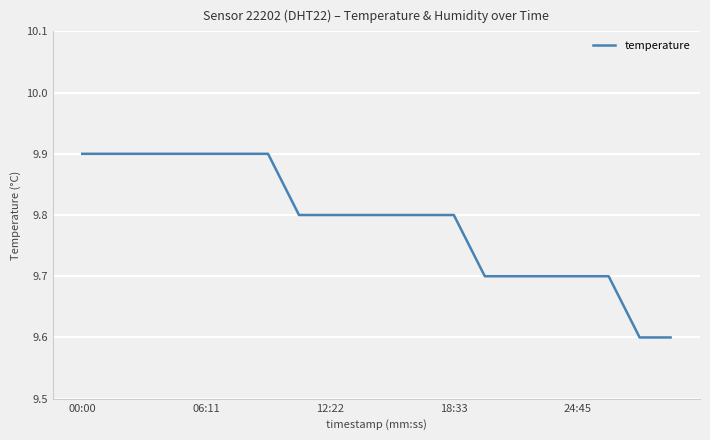

What is the difference between the maximum and minimum values?

0.3